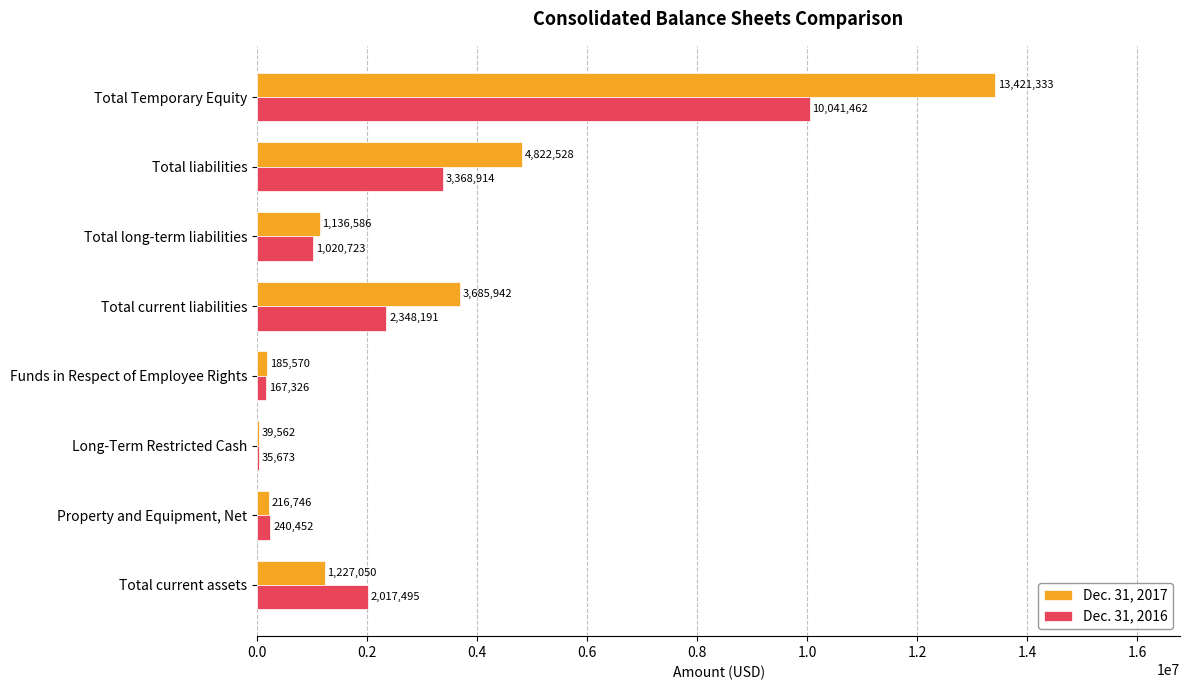

What is the average value of the Dec. 31, 2016 series?

2405030